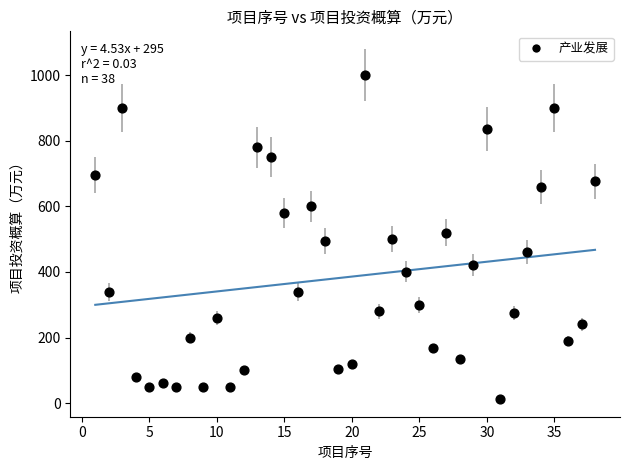

What is the range of Y values (max minus min)?

987.0